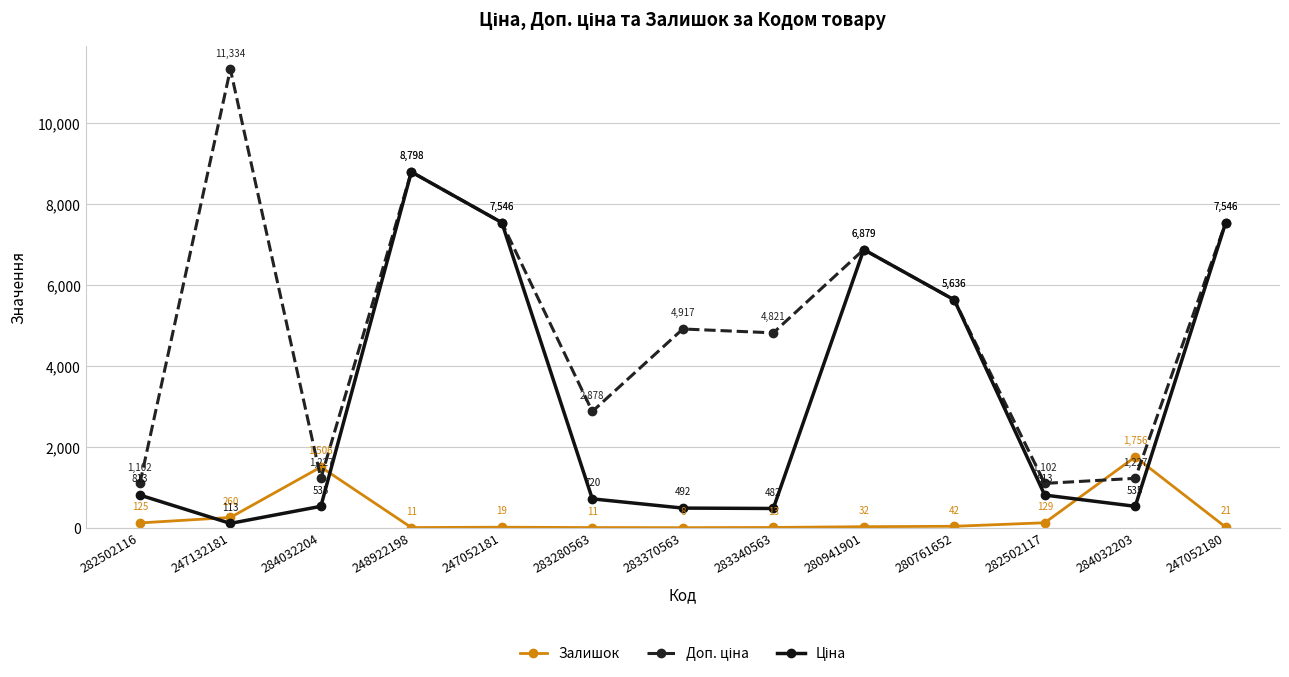

What is the label of the 10th point from the left?

280761652